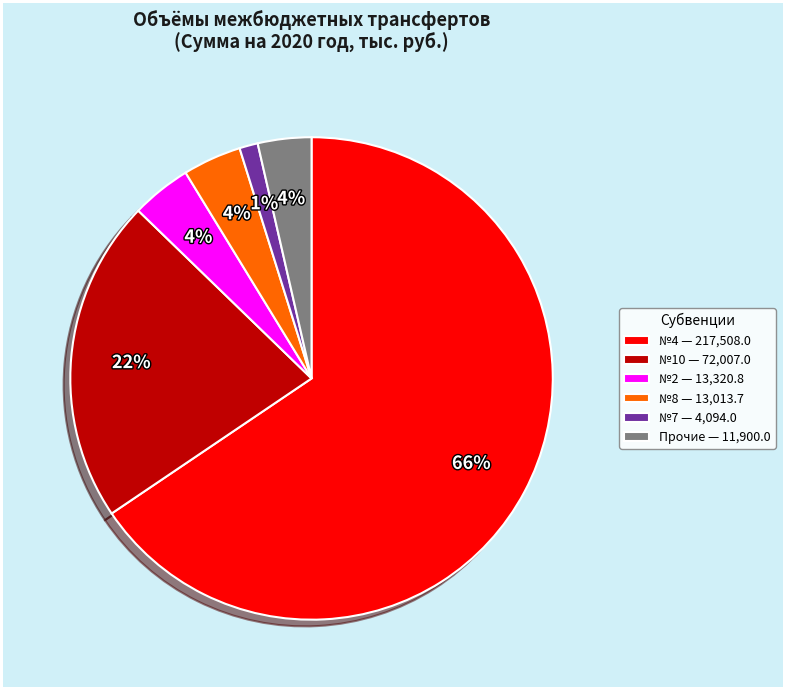

Which category has the smallest portion of the pie?

№7 — 4,094.0